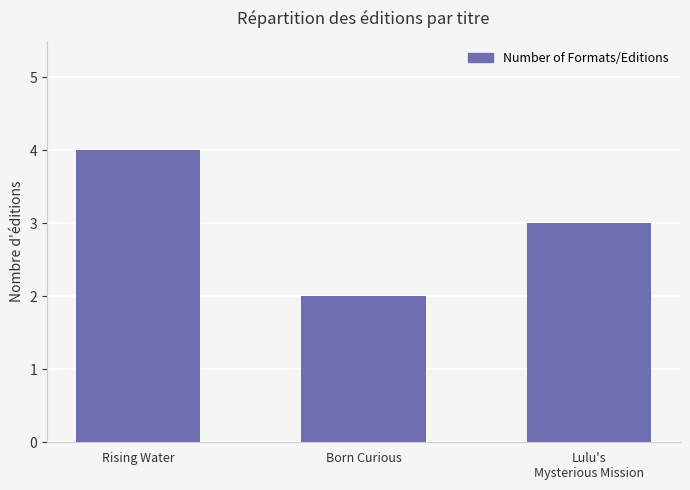

What is the value of the 3rd bar from the left?

3